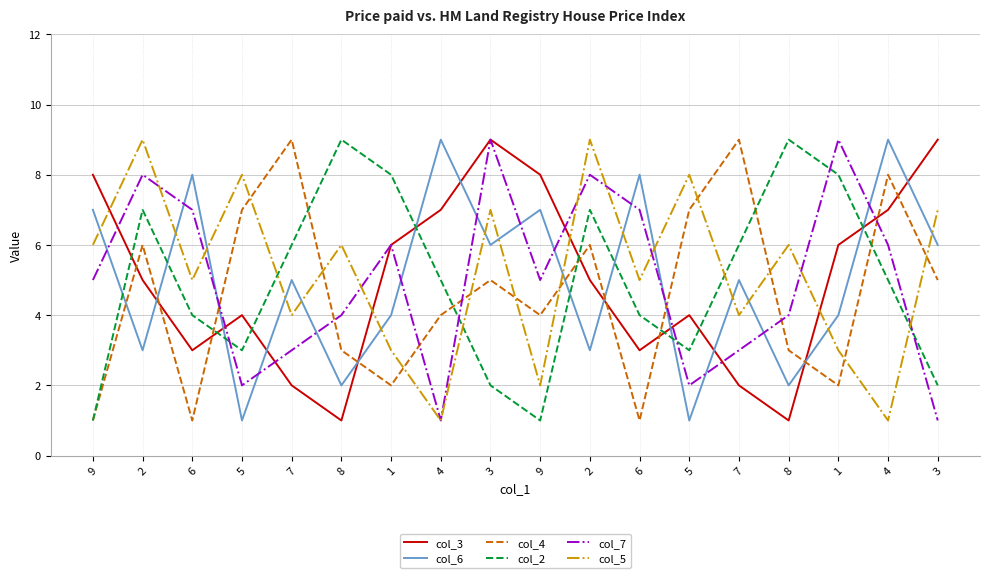

What is the average value of the col_5 series?

5